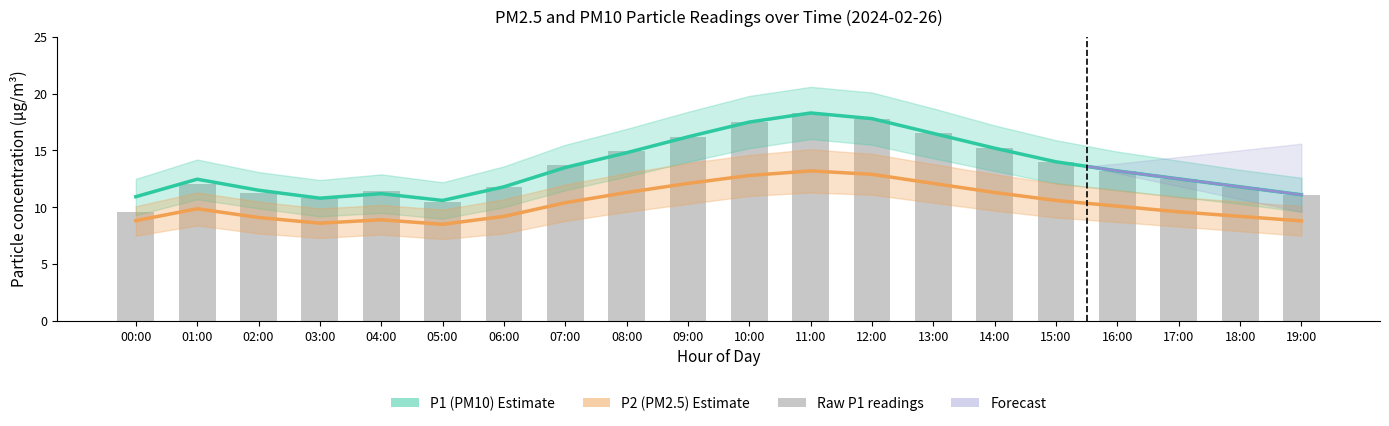

Is the value of Raw P1 readings at 10:00 greater than the value of P2 (PM2.5) Estimate at 19:00?

Yes